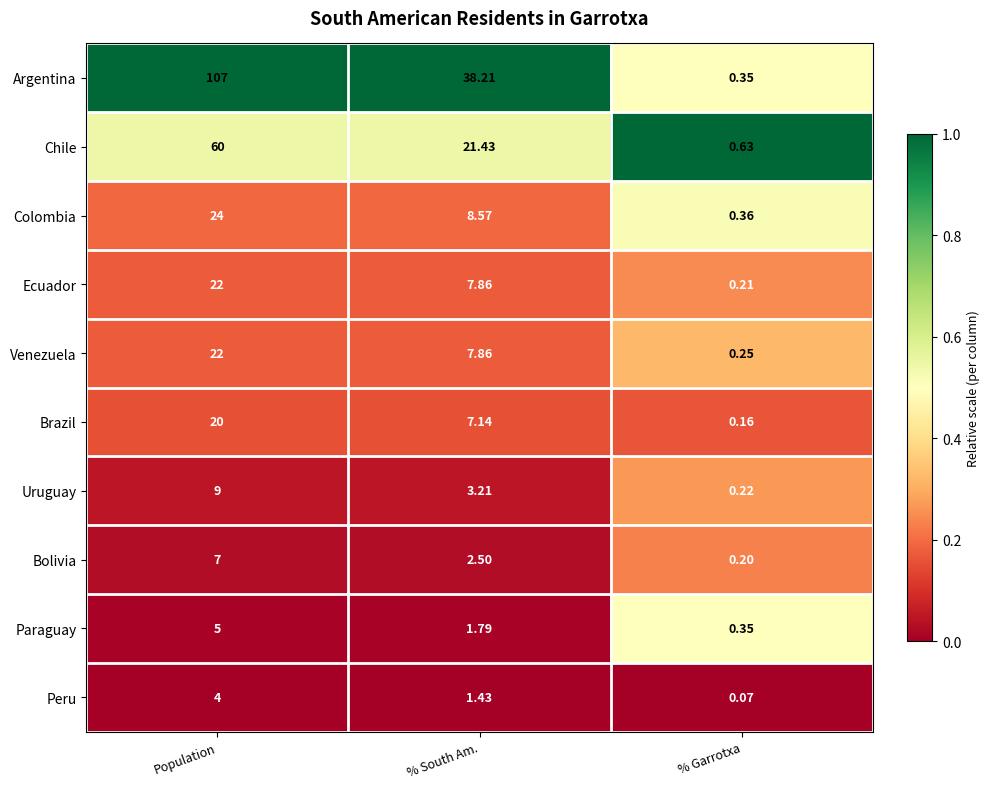

Where does the Colombia series first go above 8?

Population